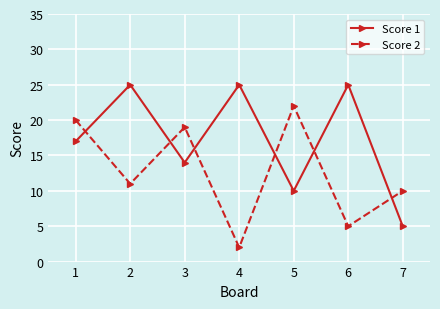

List the labels in order of Score 2 value, largest first.

5, 1, 3, 2, 7, 6, 4